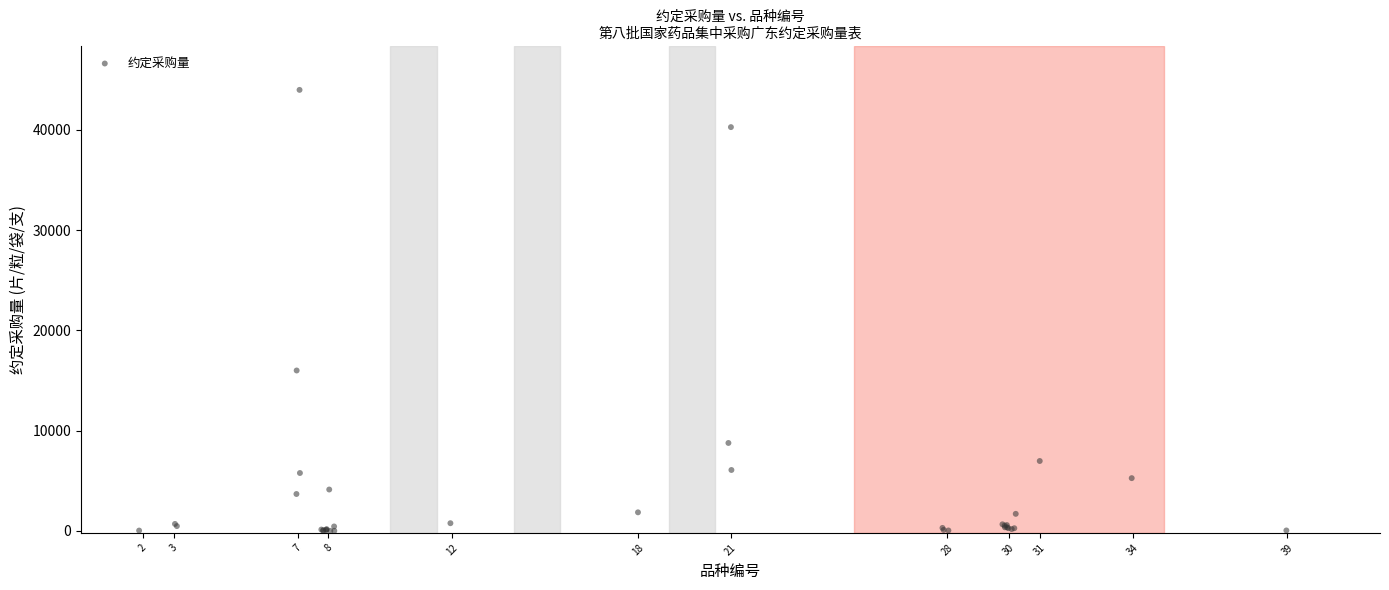

What Y value in the scatter plot is closest to 21988?

15994.2